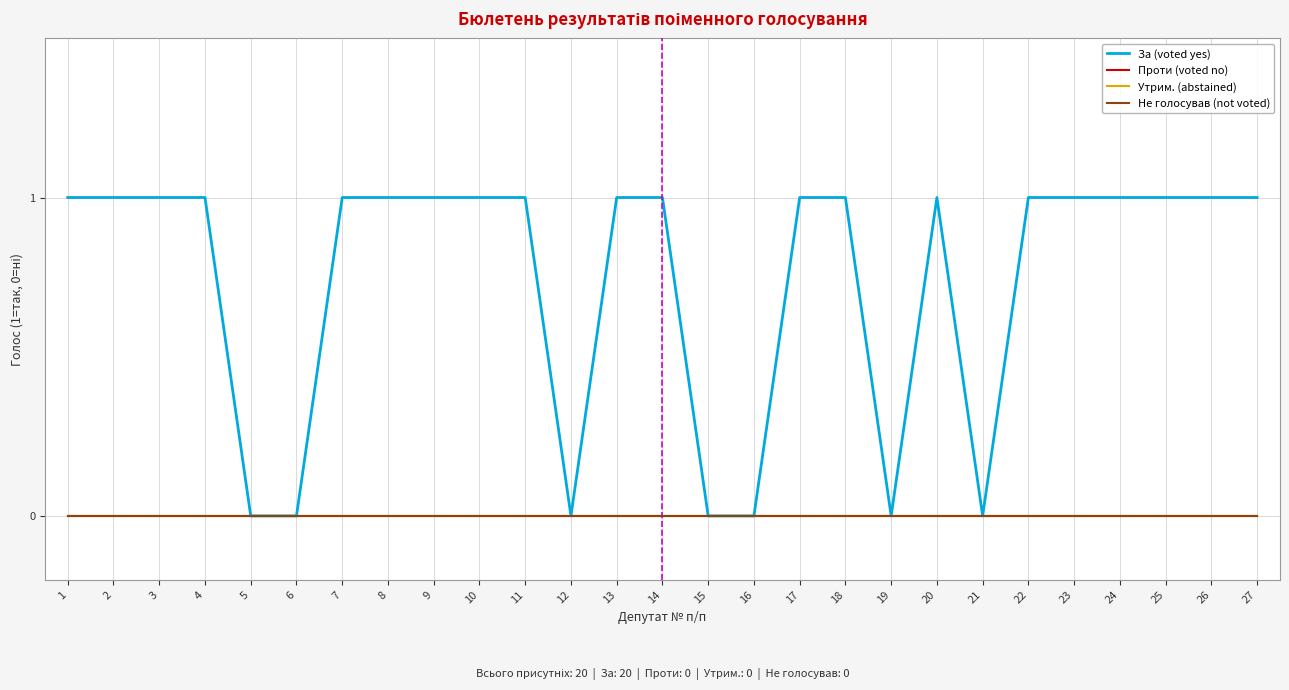

Does the chart display data point markers on the line(s)?

No